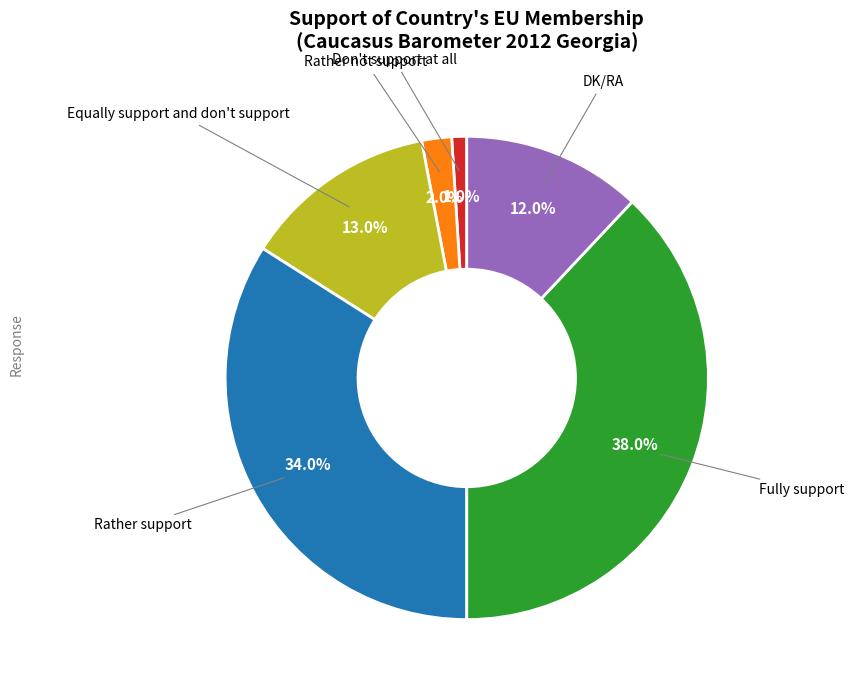

Does any single category account for the majority?

No